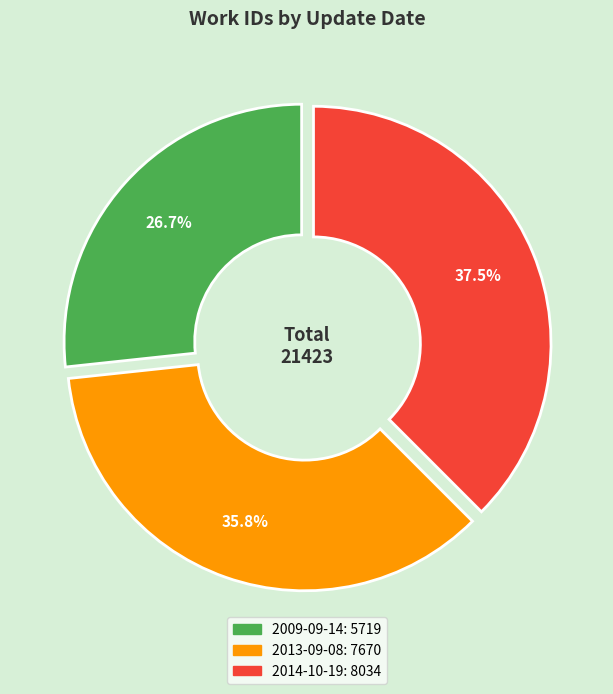

Which slice is the largest?

2014-10-19